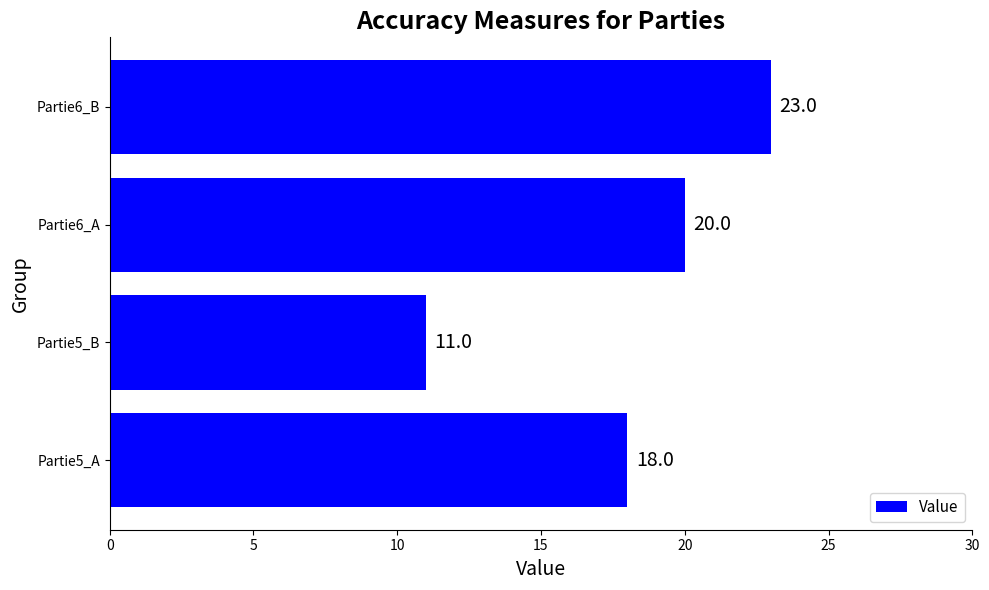

How many data points does each series have?

4